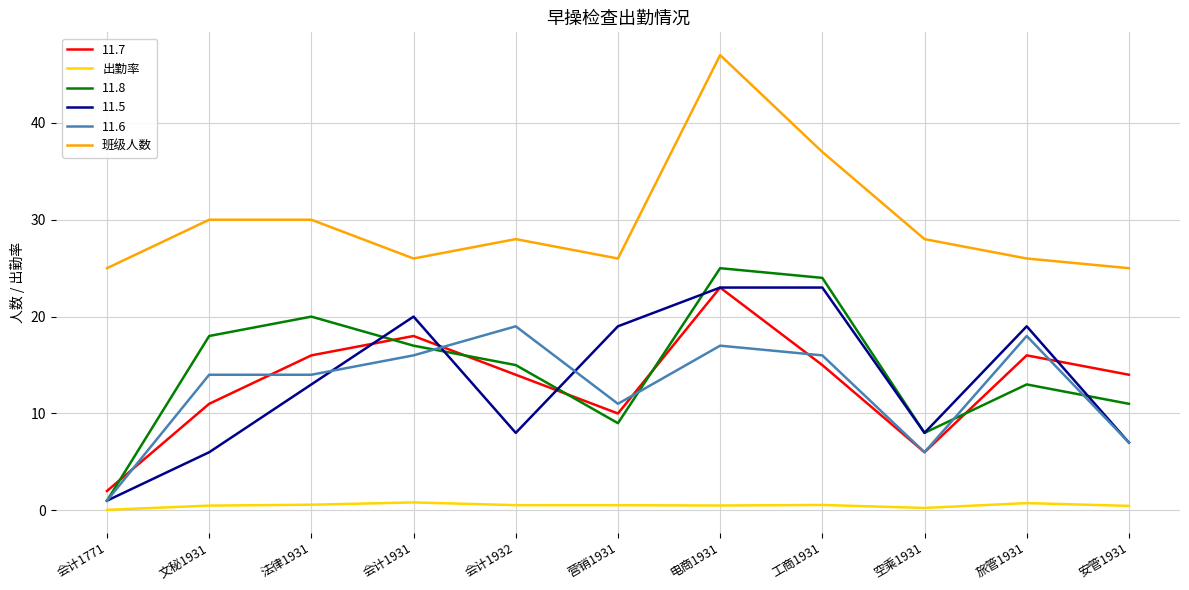

Which label corresponds to the largest value in the chart?

电商1931